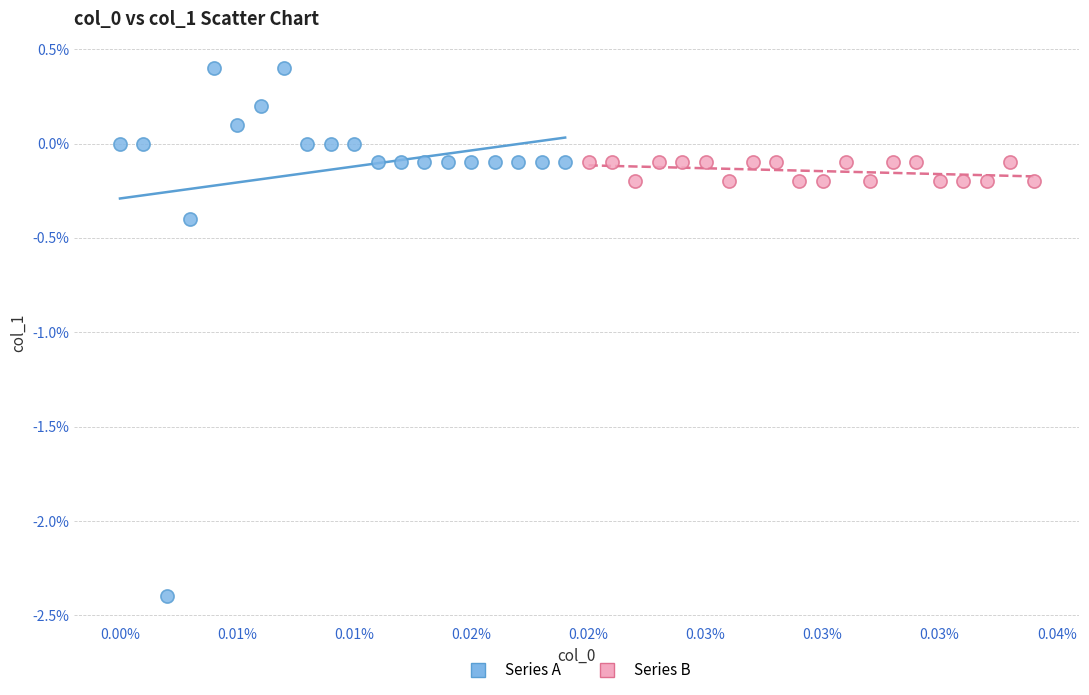

Which series reaches the maximum Y coordinate?

Series A